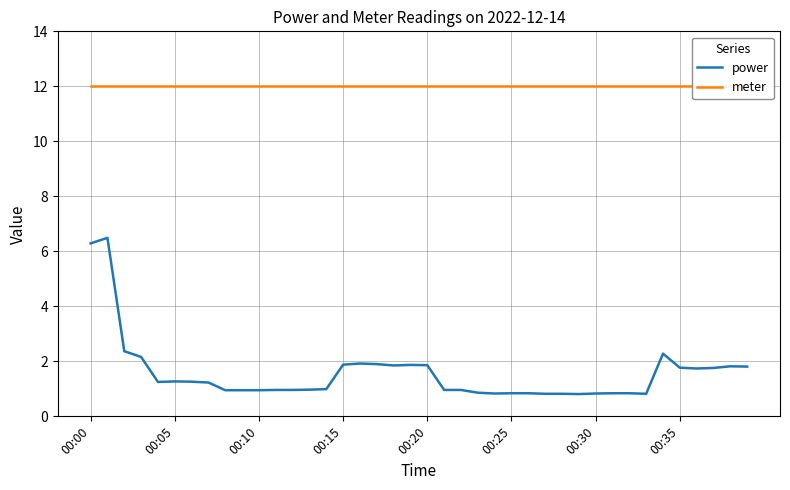

How many distinct data groups are displayed?

2